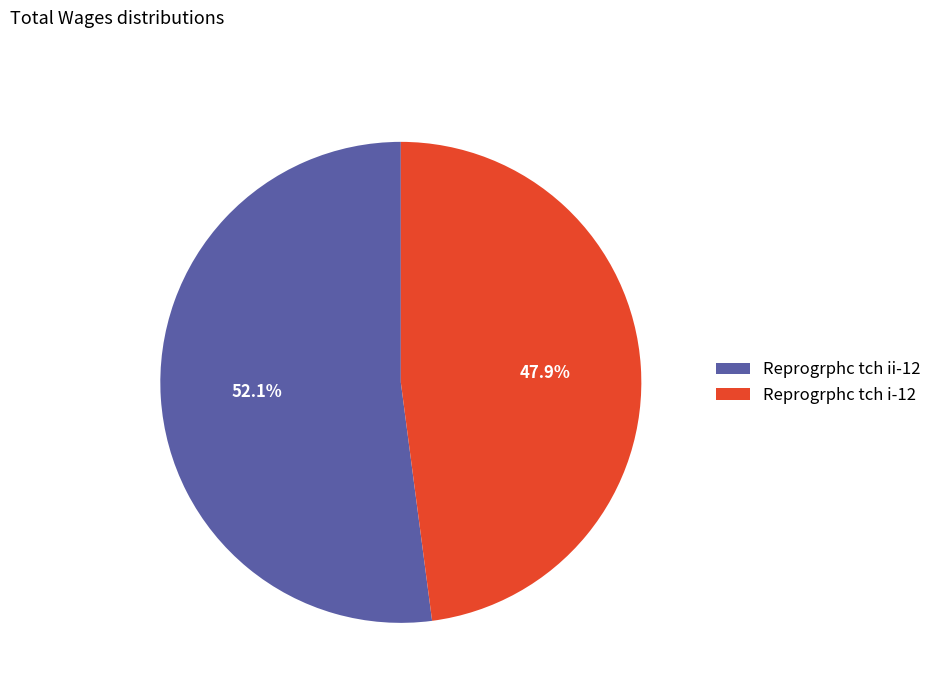

Approximately how many times larger is the value at Reprogrphc tch ii-12 compared to Reprogrphc tch i-12?

1.1